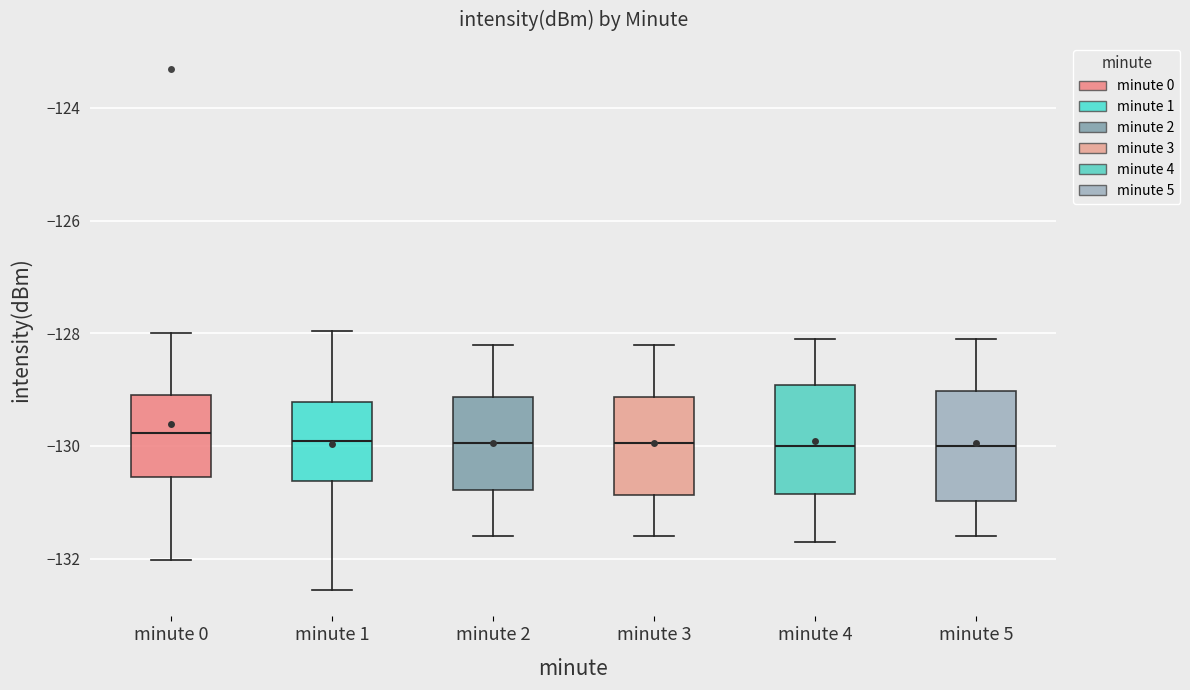

Reading left to right, read every box against the y-axis: the position of its median line, the range the box covers, and the ends of its whiskers. The values are not printed on the chart, so give them approximately, as read against the axis.

minute 0: median -129.8, box -130.6 to -129.0, whiskers -132.0 to -128.0
minute 1: median -130.0, box -130.6 to -129.2, whiskers -132.6 to -128.0
minute 2: median -130.0, box -130.8 to -129.2, whiskers -131.6 to -128.2
minute 3: median -130.0, box -130.8 to -129.2, whiskers -131.6 to -128.2
minute 4: median -130.0, box -130.8 to -129.0, whiskers -131.6 to -128.0
minute 5: median -130.0, box -131.0 to -129.0, whiskers -131.6 to -128.0